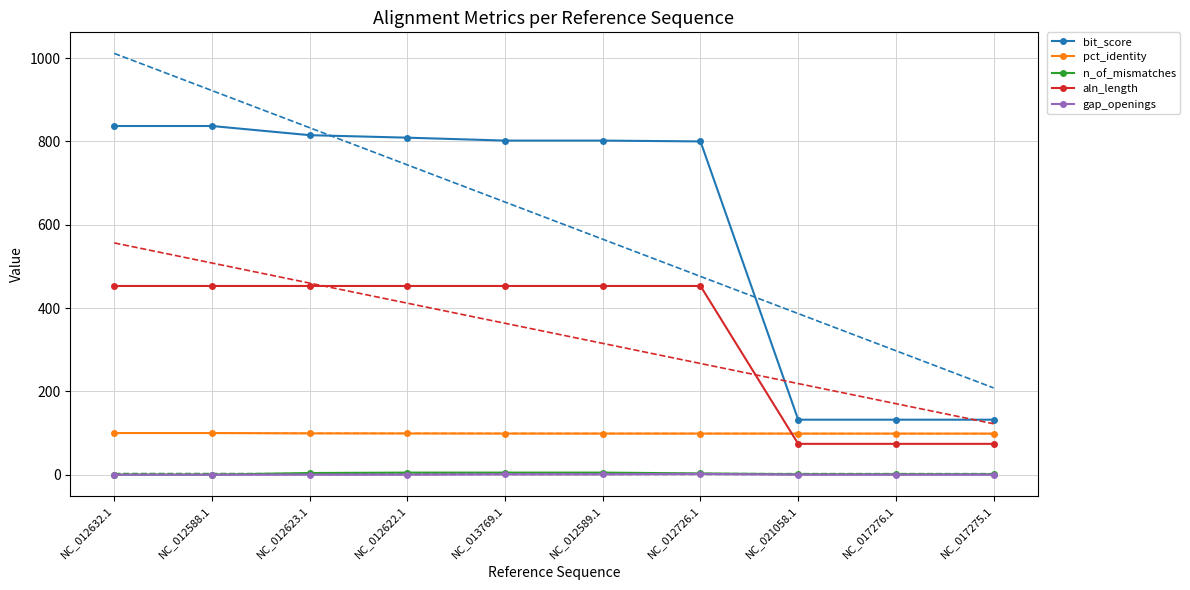

At which category does the chart reach its peak across all series?

NC_012632.1